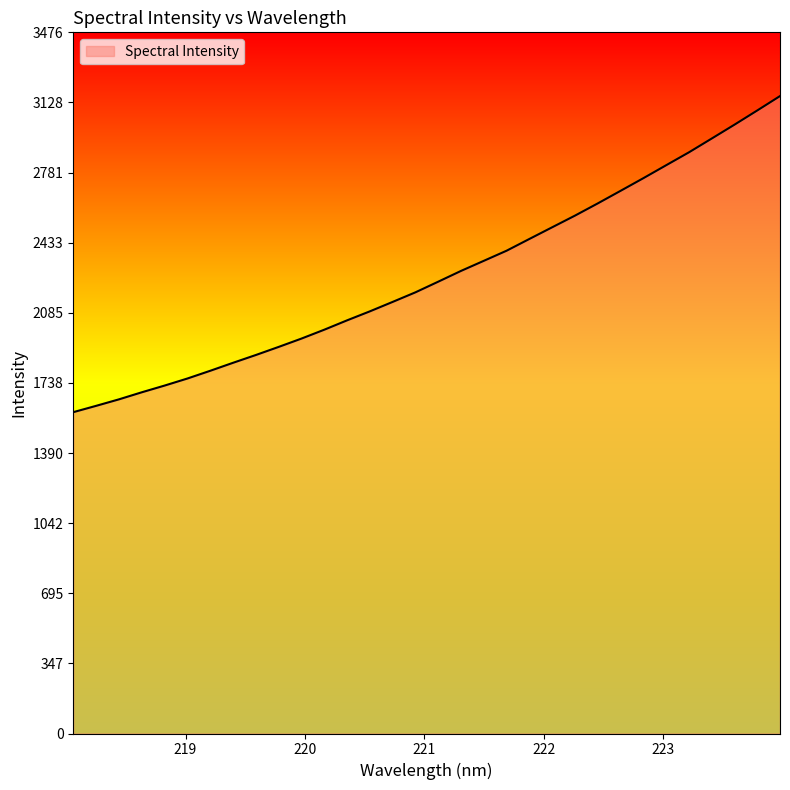

Does the chart display data point markers on the line(s)?

No